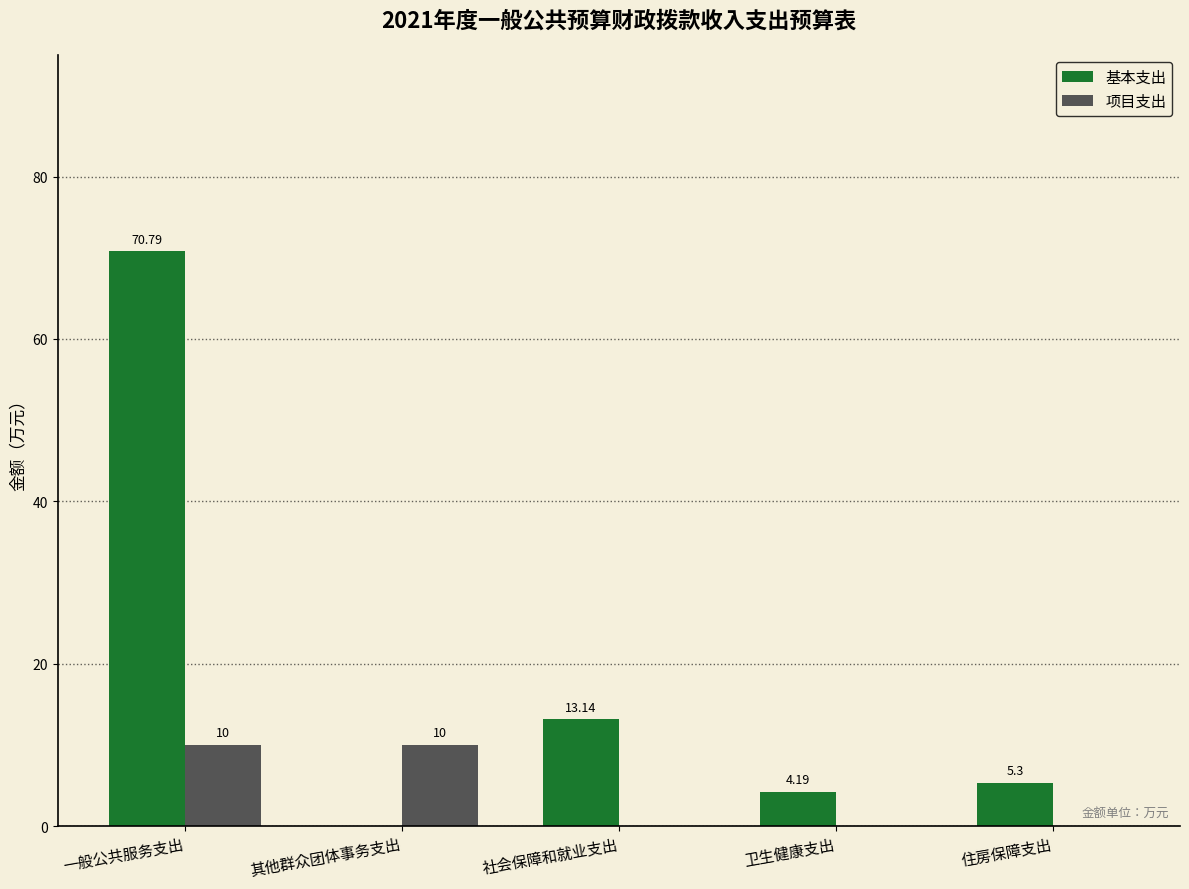

Between 社会保障和就业支出 and 卫生健康支出, which series saw the biggest shift?

基本支出